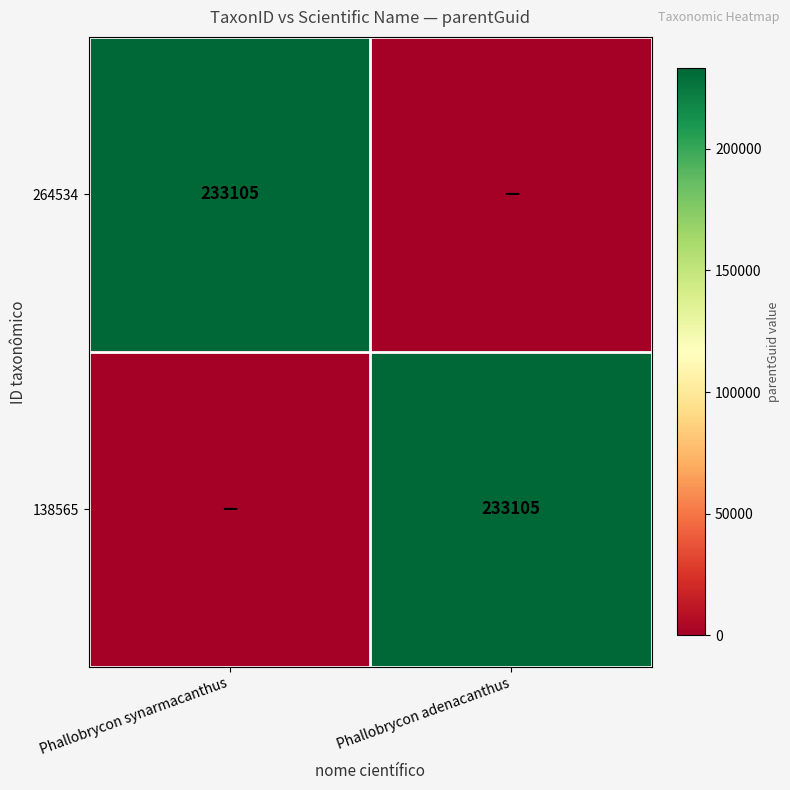

Which has a higher value, Phallobrycon adenacanthus or Phallobrycon synarmacanthus?

Phallobrycon synarmacanthus